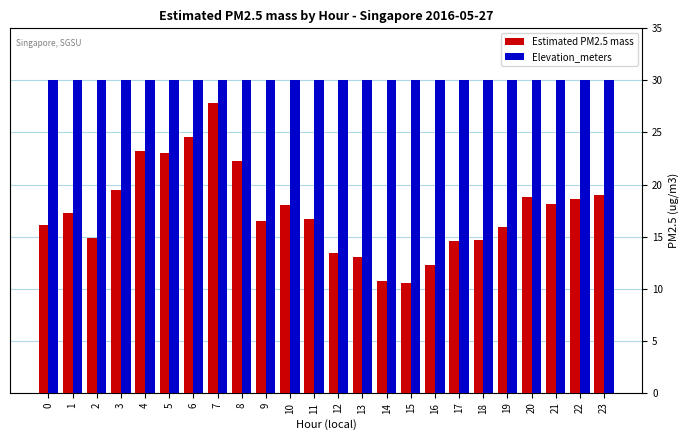

Rank the series by their maximum value, from lowest to highest.

Estimated PM2.5 mass, Elevation_meters